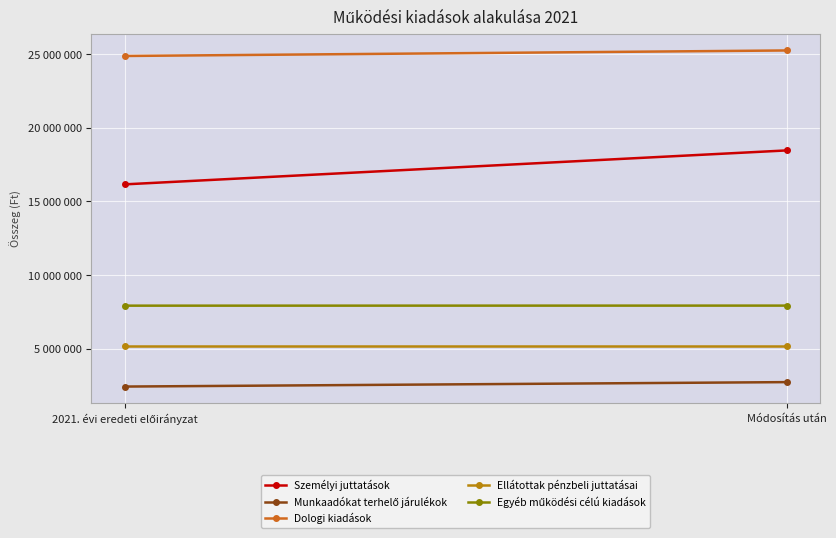

At which category is the sum across all series the highest?

Módosítás után